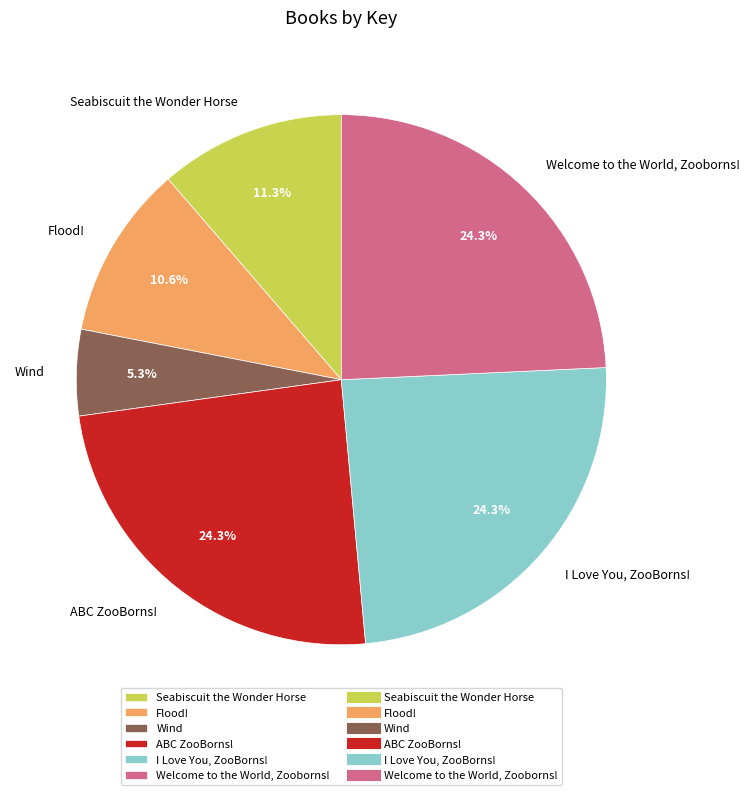

To the nearest percent, what is the combined percentage of Wind and ABC ZooBorns!?

30%